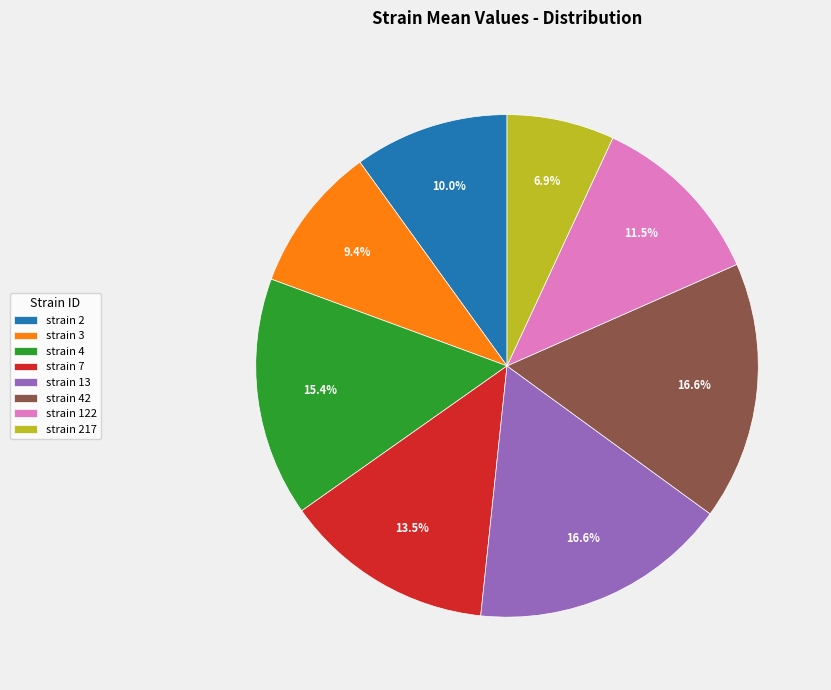

Is there any slice that represents more than half of the pie?

No